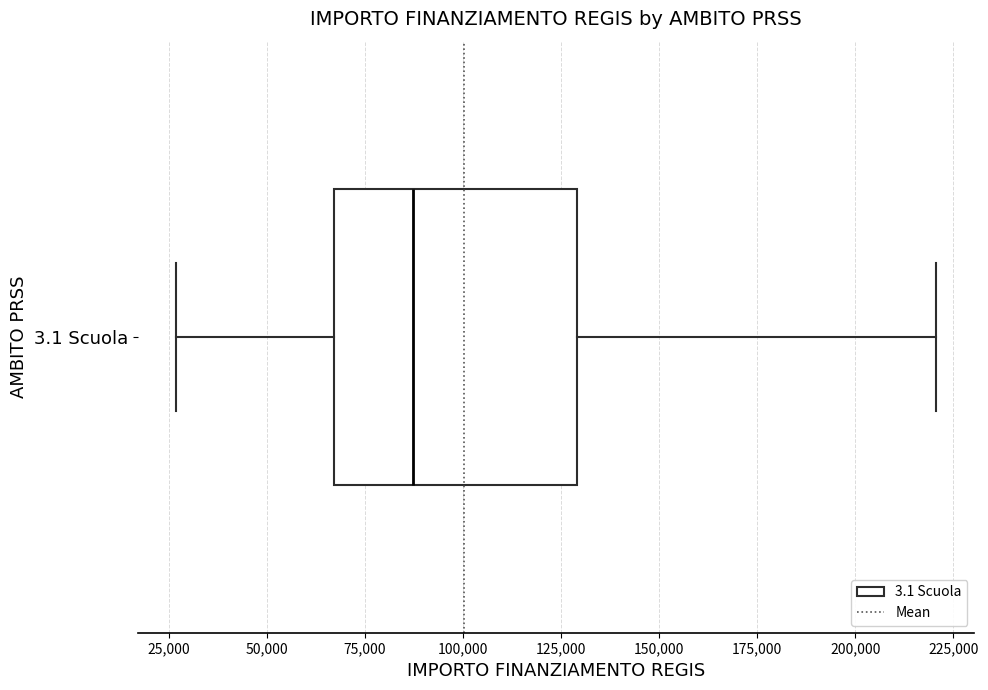

Read this box plot against the x-axis: the position of the median line, the range covered by the box, and the ends of both whiskers. The values are not printed on the chart, so give them approximately, as read against the axis.

median 85000, box 65000 to 130000, whiskers 25000 to 220000